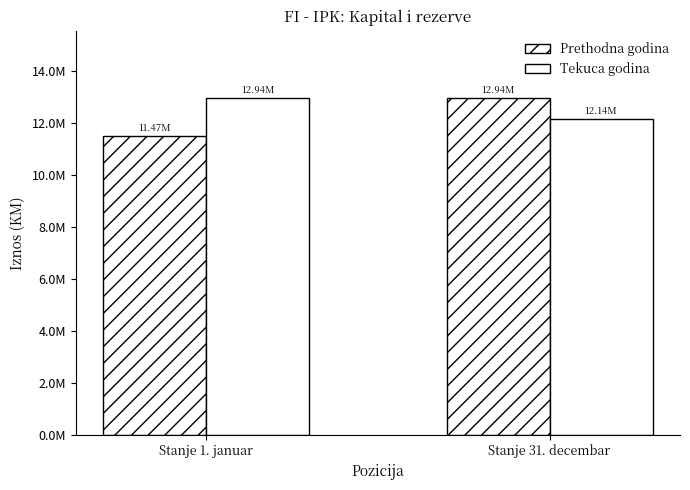

Are the bars grouped side by side (vs. stacked)?

Yes